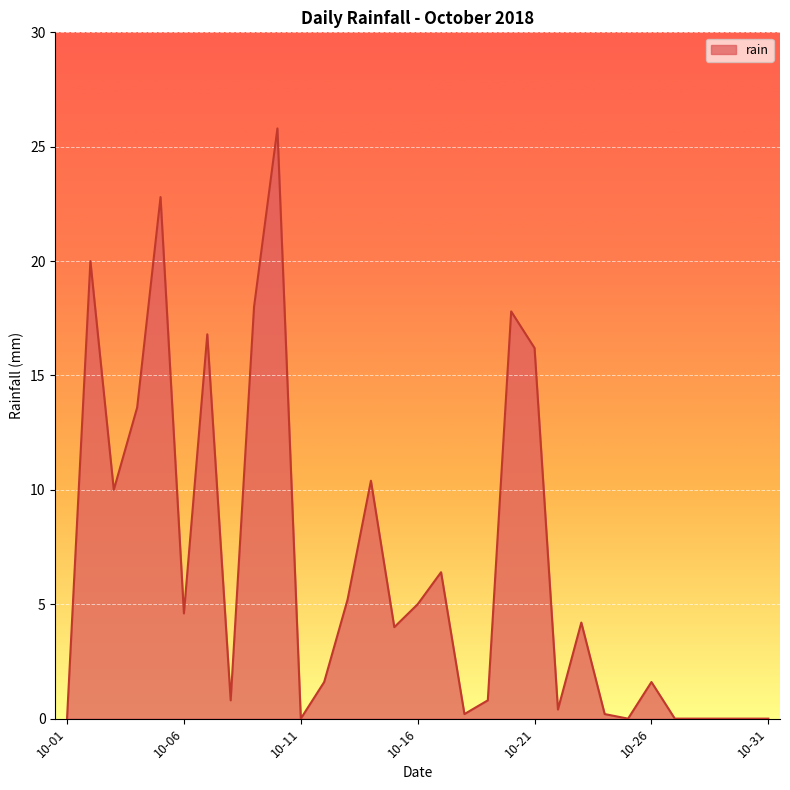

What is the maximum value shown in the chart?

25.8